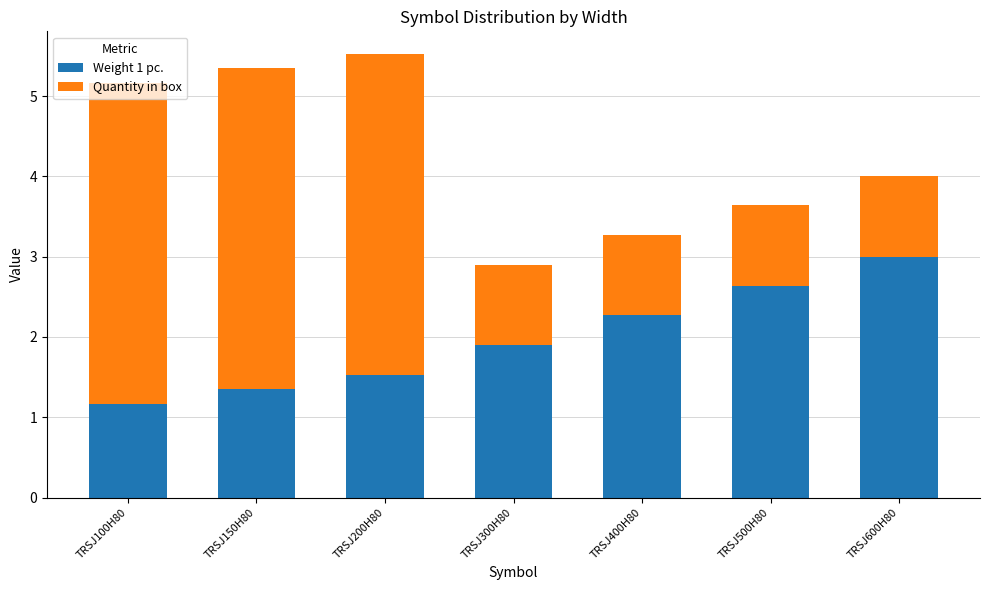

What is the difference between the second highest and second lowest values in the Weight 1 pc. series?

1.3